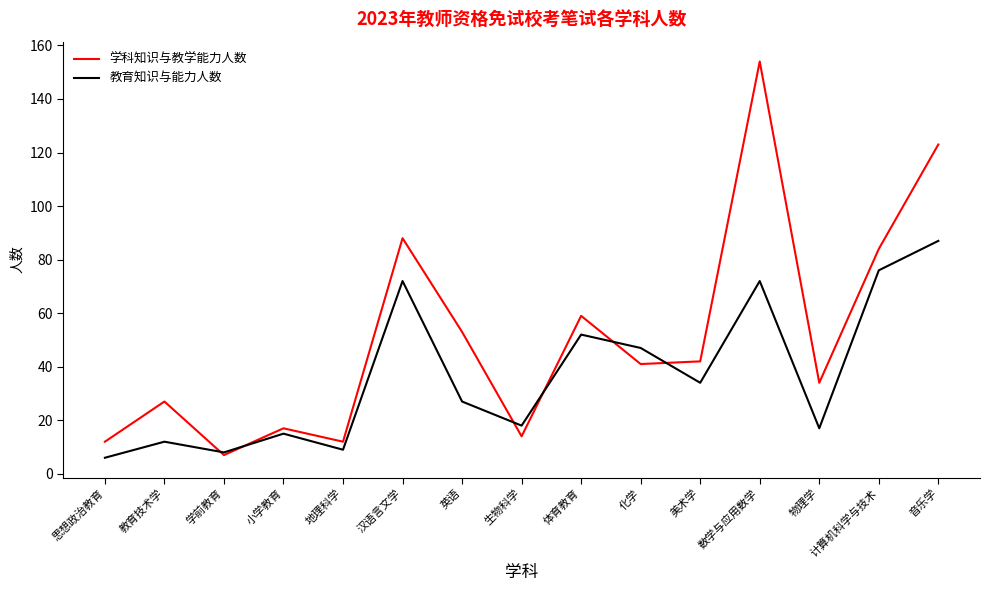

What position from the left is 美术学?

11